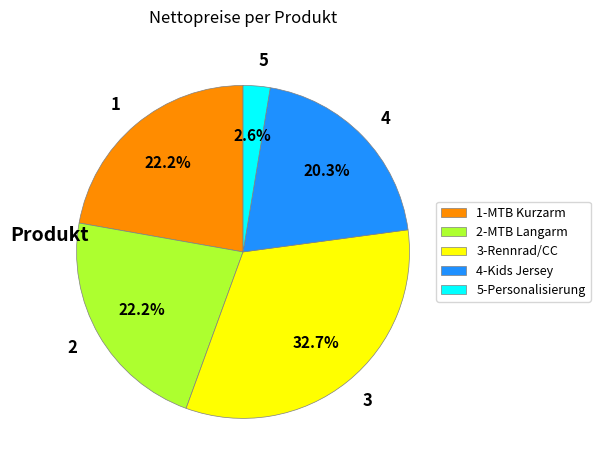

To the nearest percent, what is the difference between the largest and smallest slice percentages?

30%